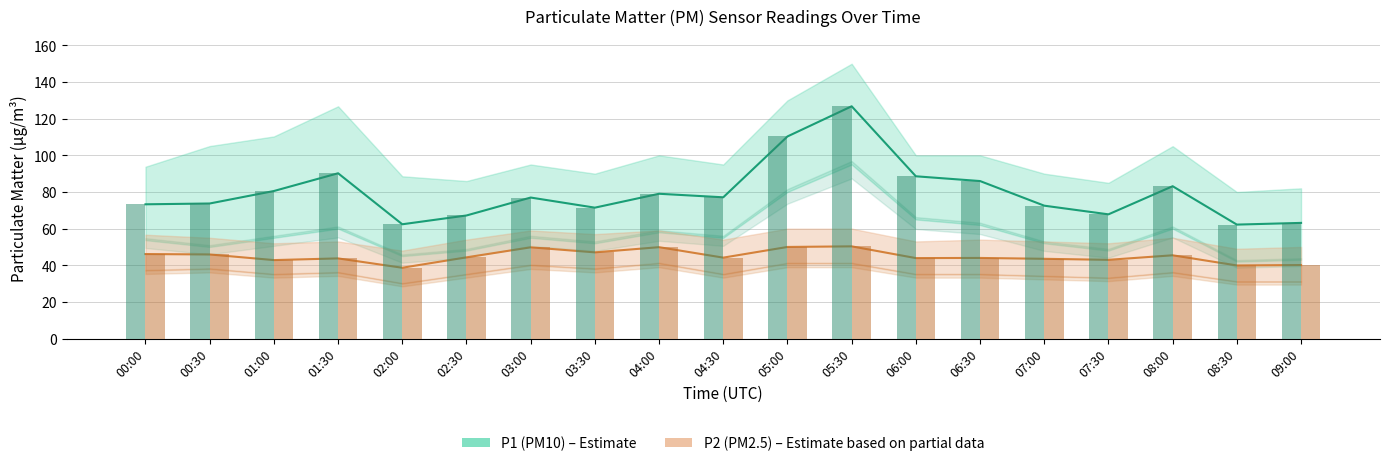

The value of P2 (PM2.5) at 01:00 is 64.4. True or false?

False